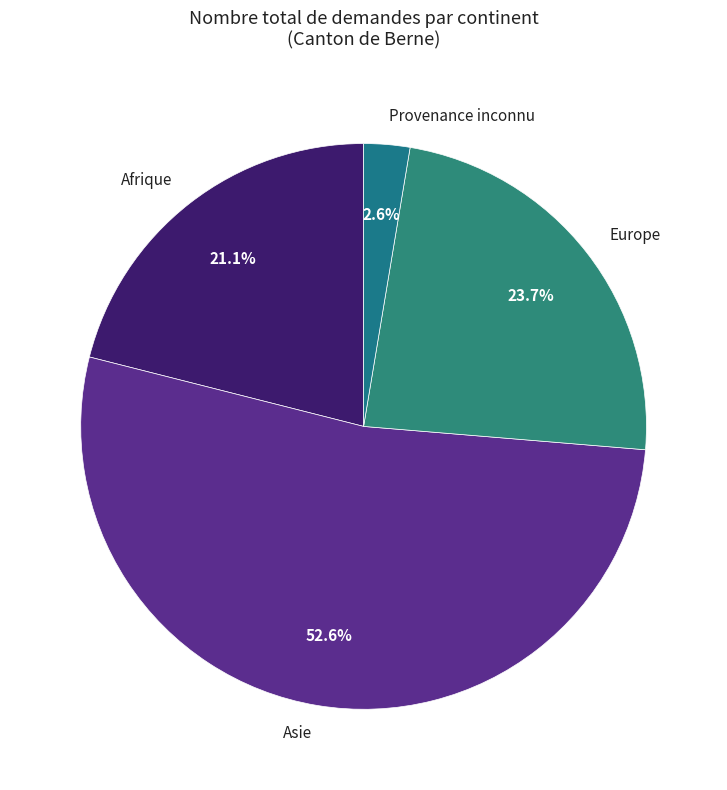

To the nearest percent, what percentage of the pie is Afrique?

21%